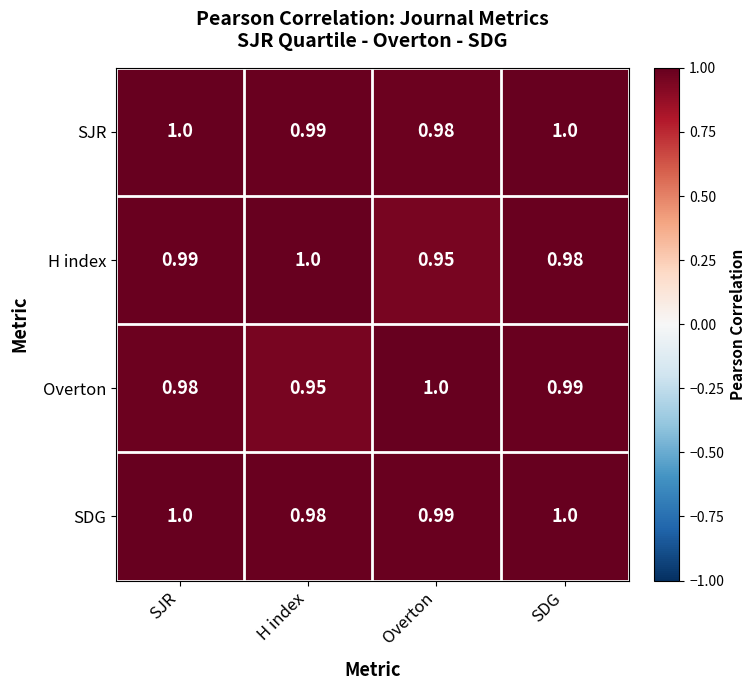

Which category has the lowest value in the H index series?

Overton